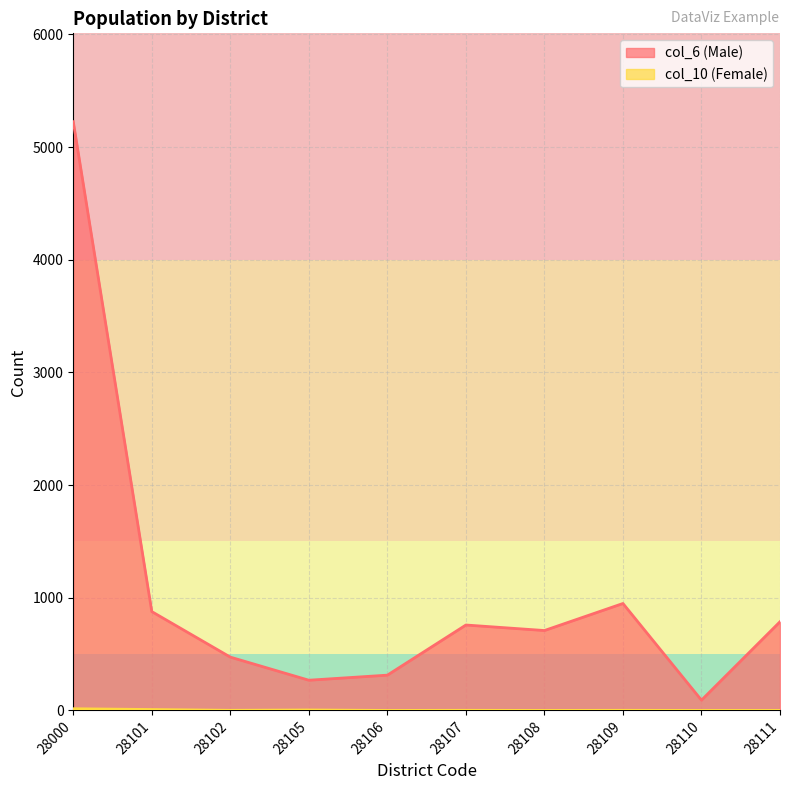

The col_6 (Male) series shows 758 at 28107. True or false?

True